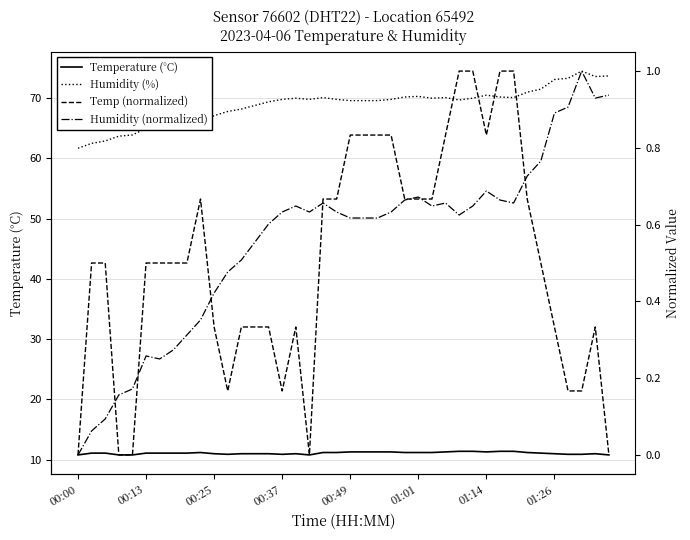

At how many categories does at least one series exceed 64?

35